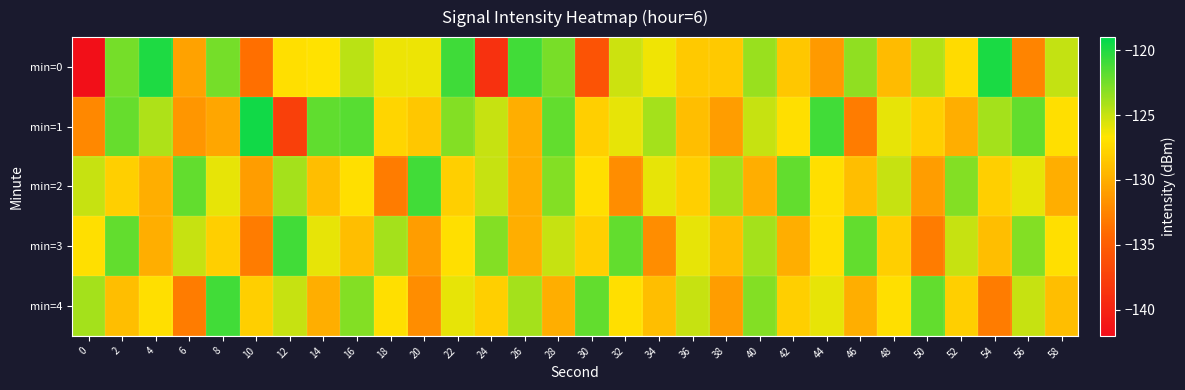

Reading right to left, what are all the values shown in this chart?

min=0: 58=-124.9	56=-132.5	54=-119.8	52=-127.3	50=-124.4	48=-129.2	46=-123.4	44=-131.2	42=-128.5	40=-123.6	38=-128.4	36=-128.4	34=-126.2	32=-125.2	30=-135.9	28=-122.6	26=-121.0	24=-138.9	22=-120.9	20=-126.1	18=-126.2	16=-124.6	14=-126.8	12=-127.1	10=-133.8	8=-122.6	6=-130.7	4=-119.9	2=-122.6	0=-141.7
min=1: 58=-127.0	56=-122.0	54=-124.0	52=-130.0	50=-128.0	48=-126.0	46=-133.0	44=-121.0	42=-127.0	40=-125.0	38=-131.0	36=-129.0	34=-124.0	32=-126.0	30=-128.0	28=-122.0	26=-130.0	24=-125.0	22=-123.0	20=-128.5	18=-127.7	16=-121.6	14=-121.9	12=-137.6	10=-119.6	8=-130.4	6=-131.4	4=-124.3	2=-122.1	0=-132.3
min=2: 58=-130.0	56=-126.0	54=-128.0	52=-123.0	50=-131.0	48=-125.0	46=-129.0	44=-127.0	42=-122.0	40=-130.0	38=-124.0	36=-128.0	34=-126.0	32=-132.0	30=-127.0	28=-123.0	26=-130.0	24=-125.0	22=-128.0	20=-121.0	18=-133.0	16=-127.0	14=-129.0	12=-124.0	10=-131.0	8=-126.0	6=-122.0	4=-130.0	2=-128.0	0=-125.0
min=3: 58=-127.0	56=-123.0	54=-129.0	52=-125.0	50=-133.0	48=-128.0	46=-122.0	44=-127.0	42=-130.0	40=-124.0	38=-129.0	36=-126.0	34=-132.0	32=-122.0	30=-128.0	28=-125.0	26=-130.0	24=-123.0	22=-127.0	20=-131.0	18=-124.0	16=-129.0	14=-126.0	12=-121.0	10=-133.0	8=-128.0	6=-125.0	4=-130.0	2=-122.0	0=-127.0
min=4: 58=-129.0	56=-125.0	54=-133.0	52=-128.0	50=-122.0	48=-127.0	46=-130.0	44=-126.0	42=-128.0	40=-123.0	38=-131.0	36=-125.0	34=-129.0	32=-127.0	30=-122.0	28=-130.0	26=-124.0	24=-128.0	22=-126.0	20=-132.0	18=-127.0	16=-123.0	14=-130.0	12=-125.0	10=-128.0	8=-121.0	6=-133.0	4=-127.0	2=-129.0	0=-124.0